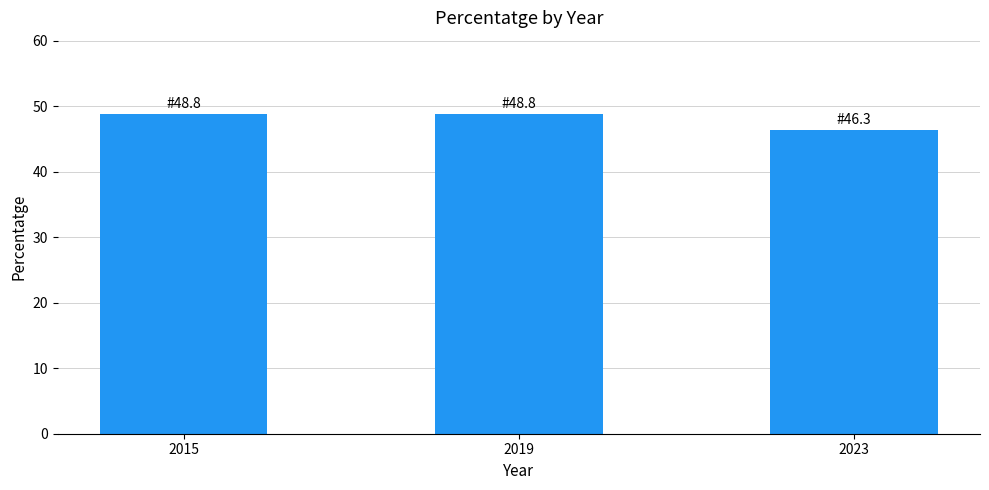

Between 2015 and 2023, which is larger?

2015